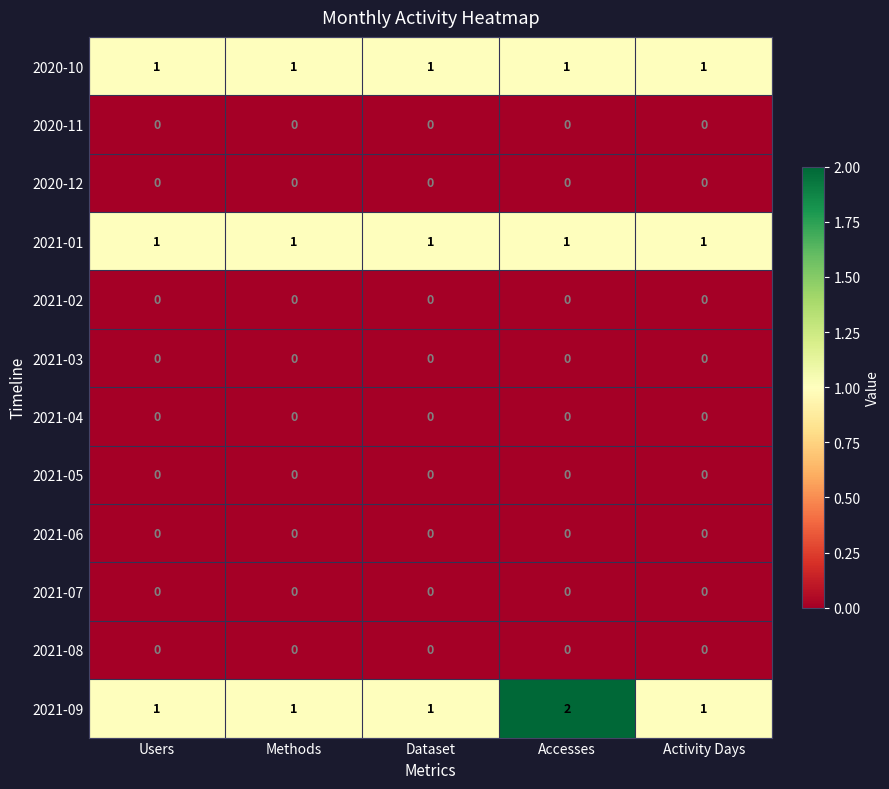

Is it true that 2020-11 equals 0 at Activity Days?

True